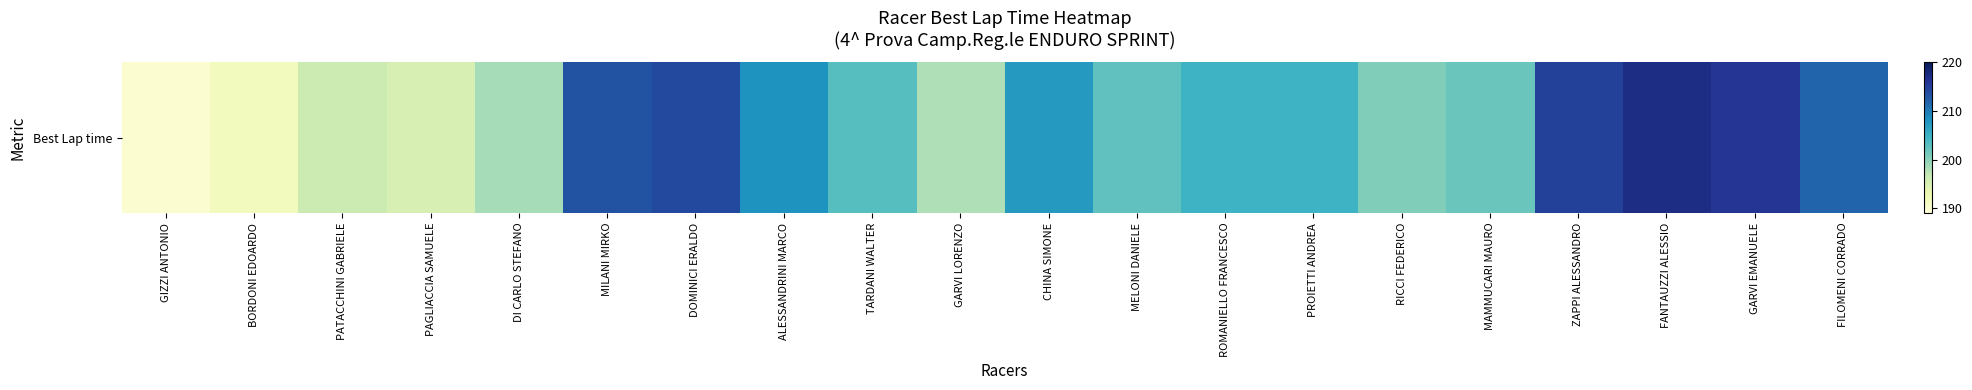

List the labels in order of value, smallest first.

GIZZI ANTONIO, BORDONI EDOARDO, PAGLIACCIA SAMUELE, PATACCHINI GABRIELE, GARVI LORENZO, DI CARLO STEFANO, RICCI FEDERICO, MAMMUCARI MAURO, MELONI DANIELE, TARDANI WALTER, ROMANIELLO FRANCESCO, PROIETTI ANDREA, CHINA SIMONE, ALESSANDRINI MARCO, FILOMENI CORRADO, MILANI MIRKO, DOMINICI ERALDO, ZAPPI ALESSANDRO, GARVI EMANUELE, FANTAUZZI ALESSIO